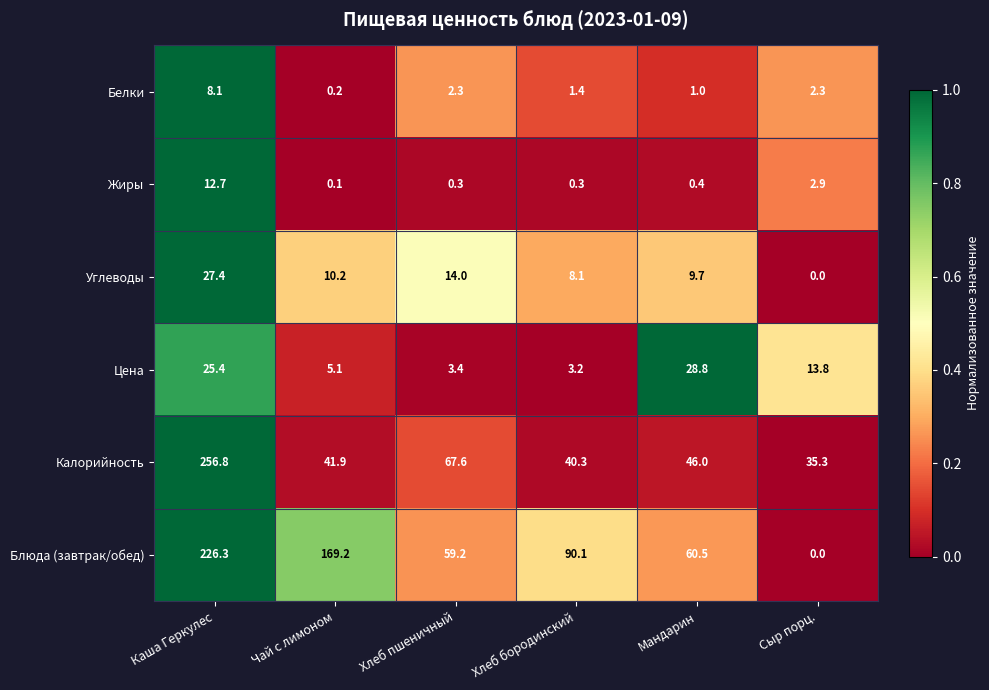

What is the sum of all Блюда (завтрак/обед) values?

605.3